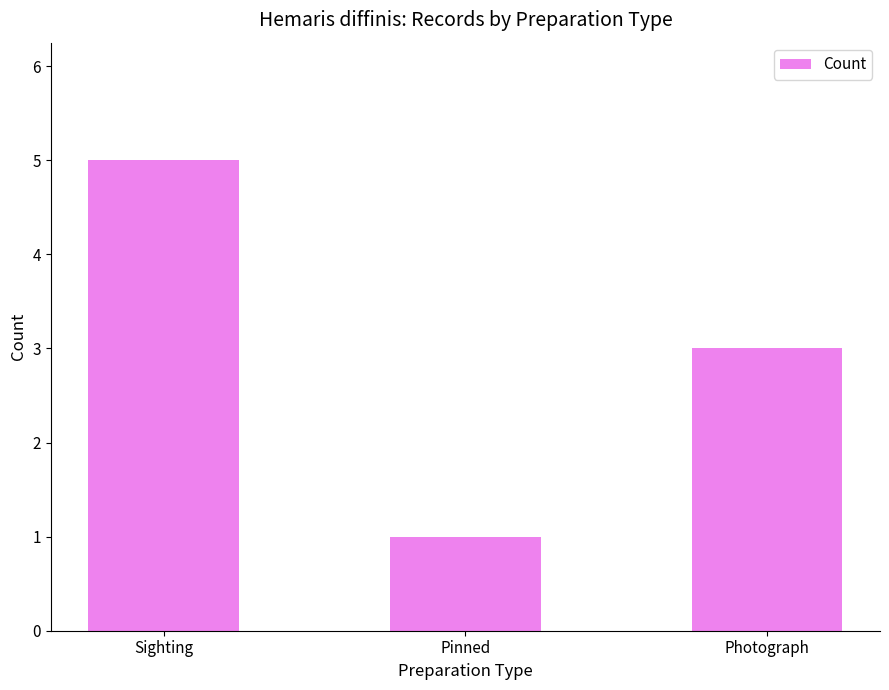

List the labels in order of value, largest first.

Sighting, Photograph, Pinned